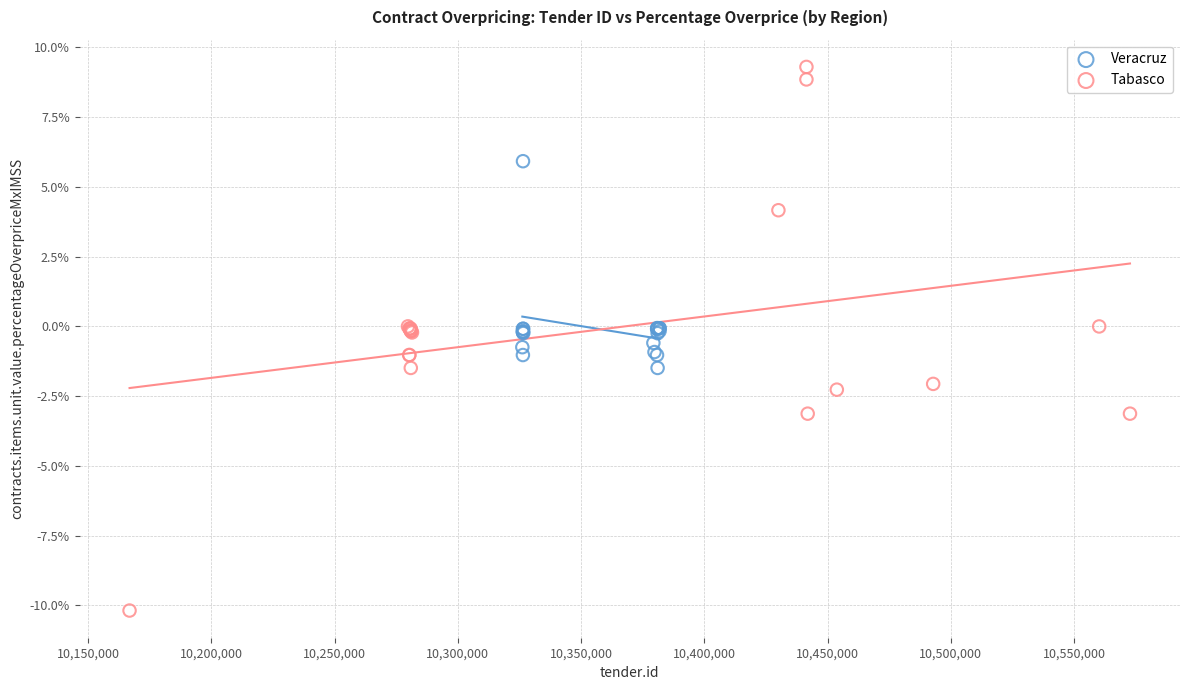

What are all the series names shown in the legend?

Veracruz, Tabasco